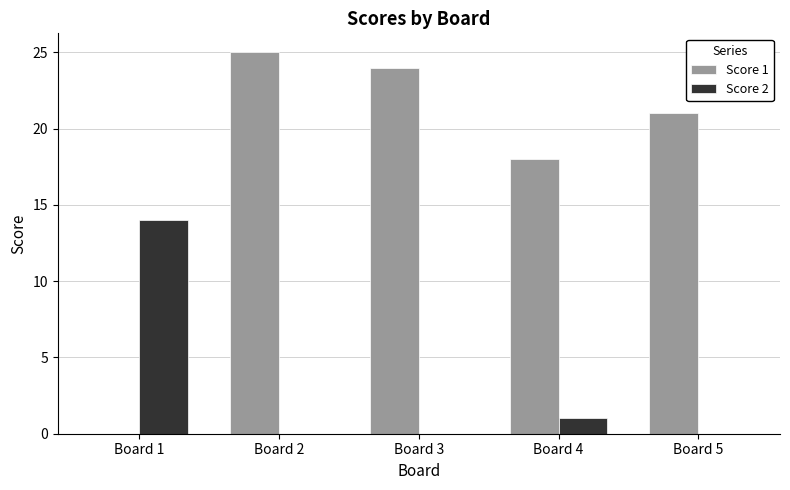

True or false: Score 2 has a value of 2 at Board 4.

False